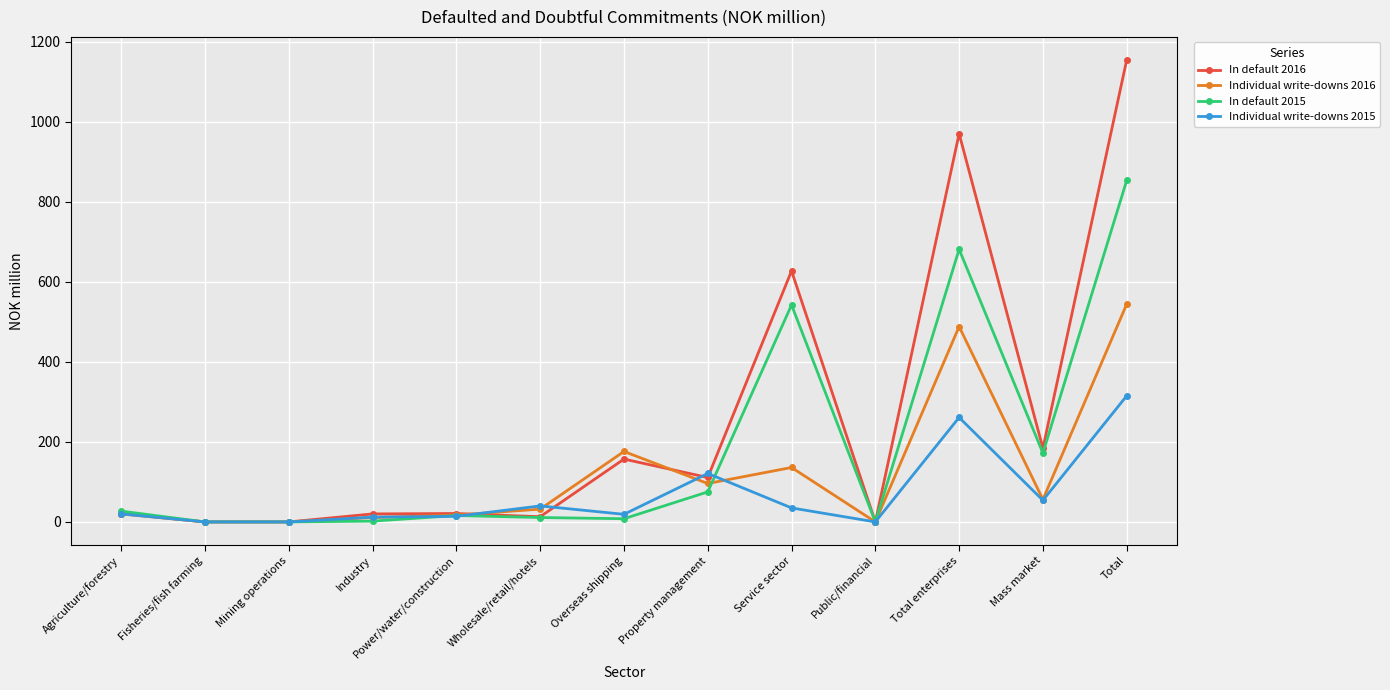

Which series has the largest total across all categories?

In default 2016